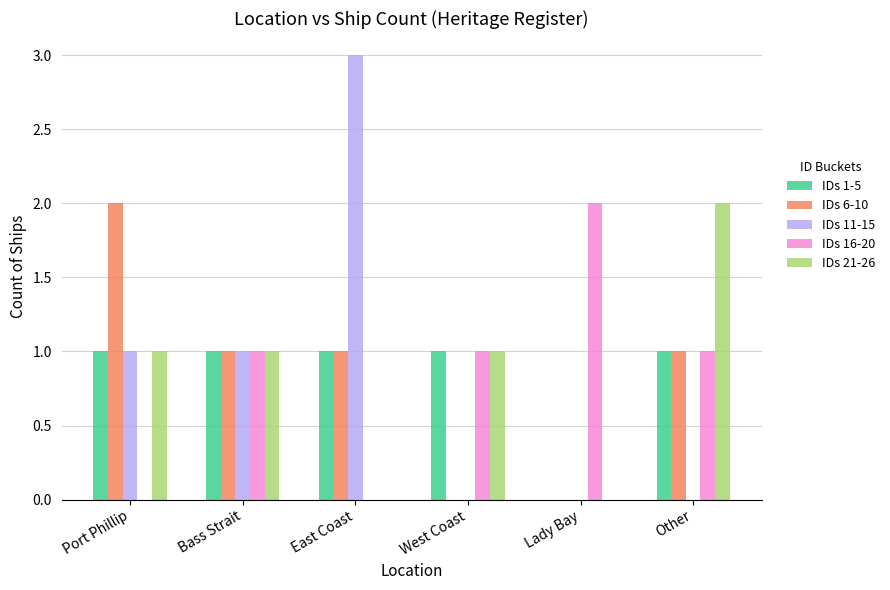

What is the sum of all IDs 21-26 values?

5